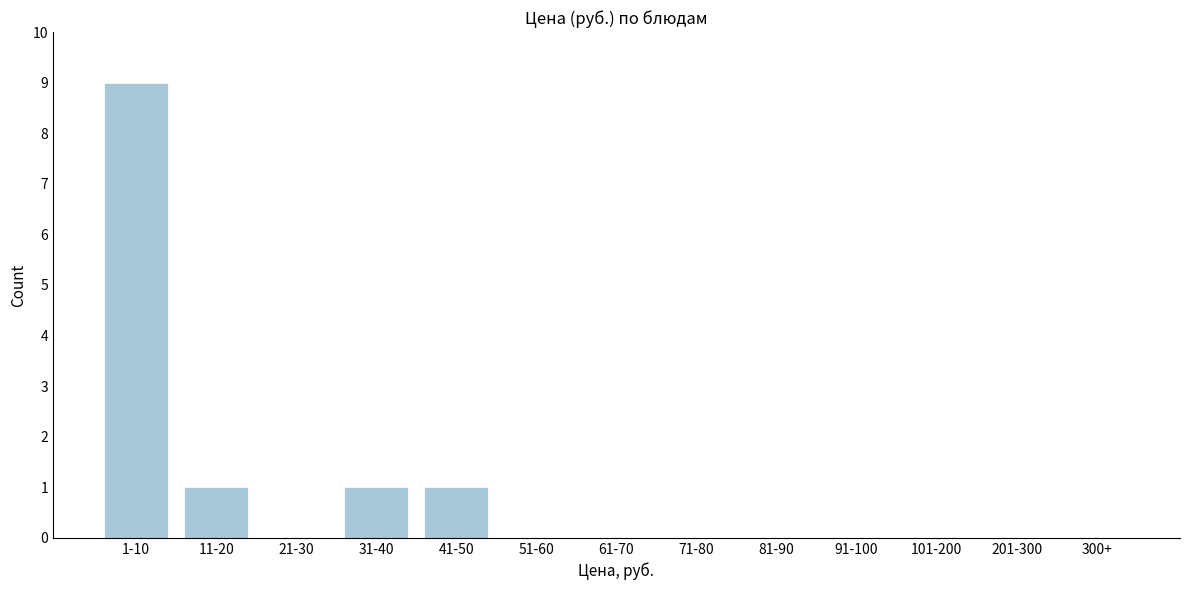

Reading left to right, list all the values displayed in this chart.

1-10=9	11-20=1	21-30=0	31-40=1	41-50=1	51-60=0	61-70=0	71-80=0	81-90=0	91-100=0	101-200=0	201-300=0	300+=0